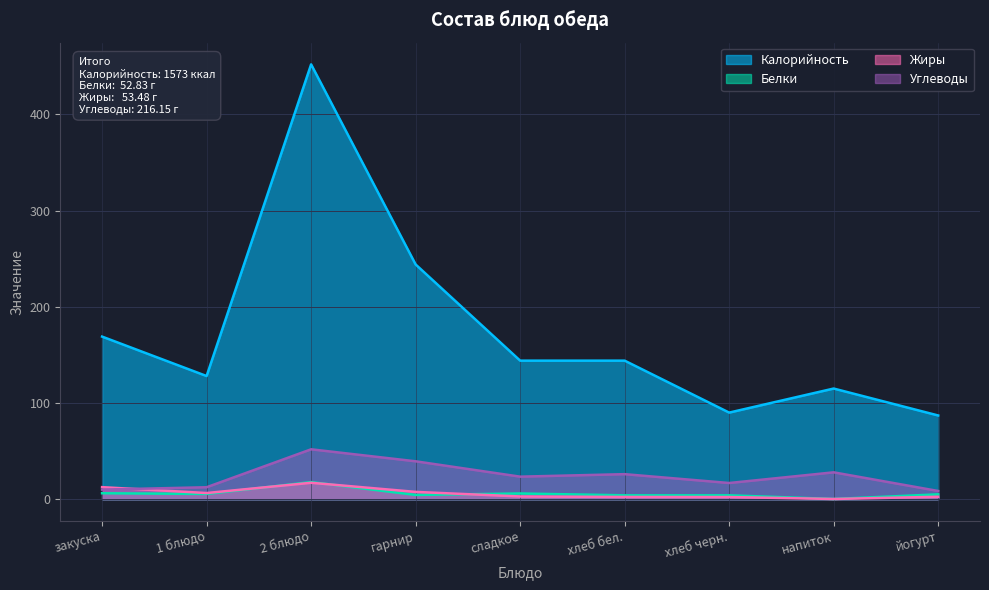

True or false: Белки and Калорийность cross at least once.

False